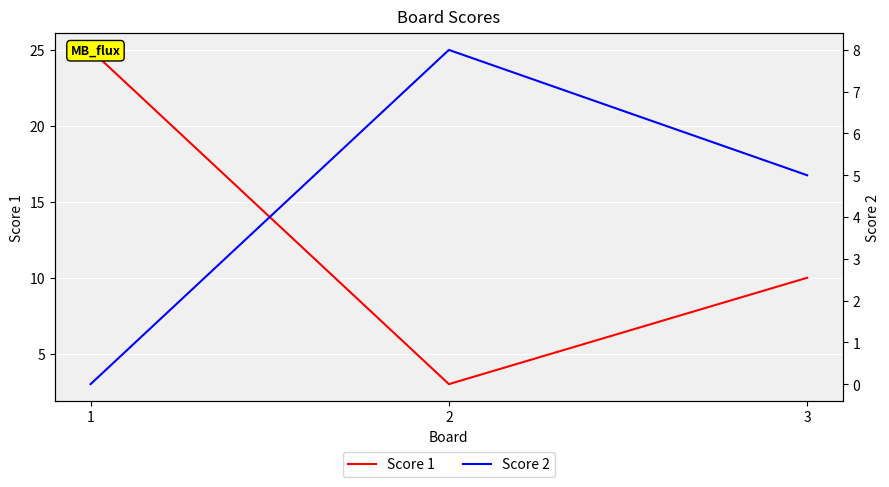

Count the number of data series in this chart.

2